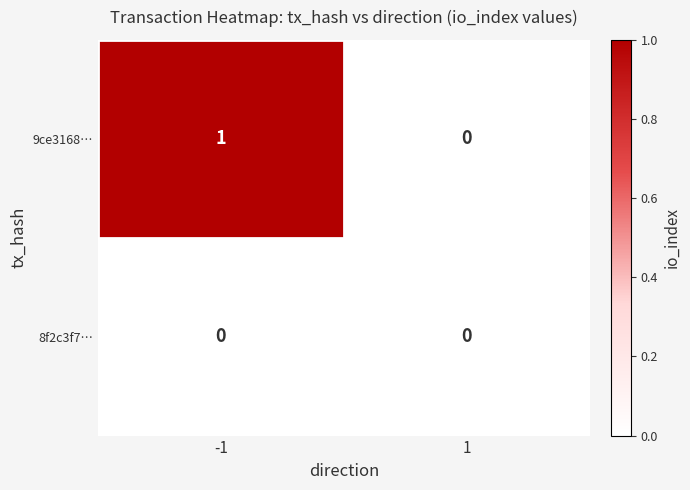

Which series has the largest range (max minus min)?

9ce3168…